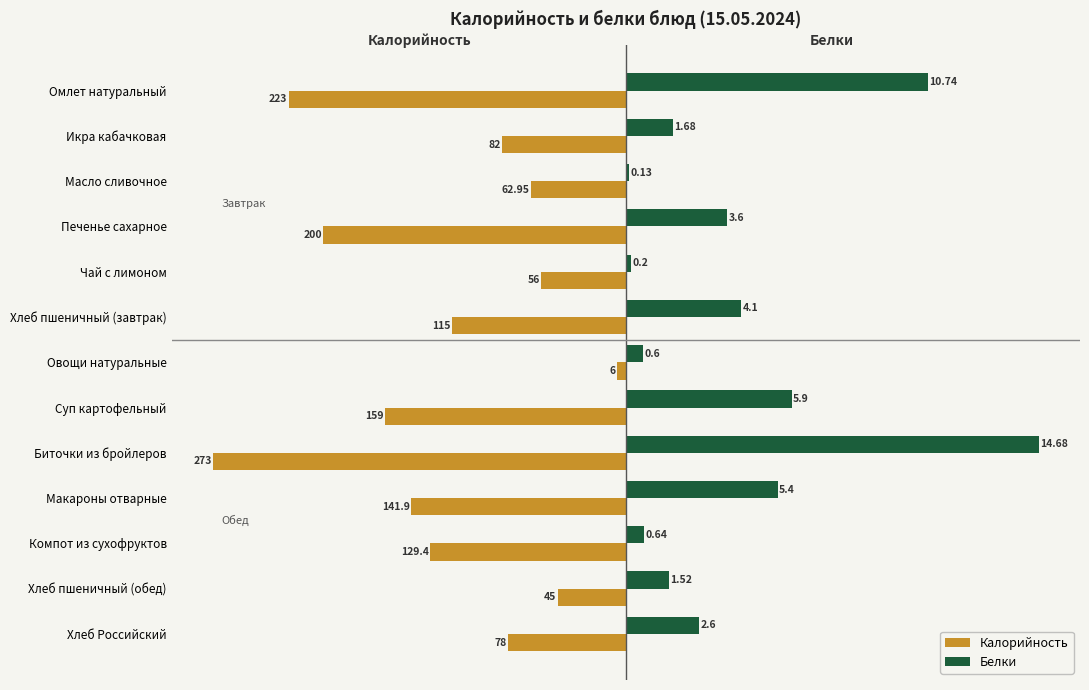

Which series has the largest range (max minus min)?

Белки